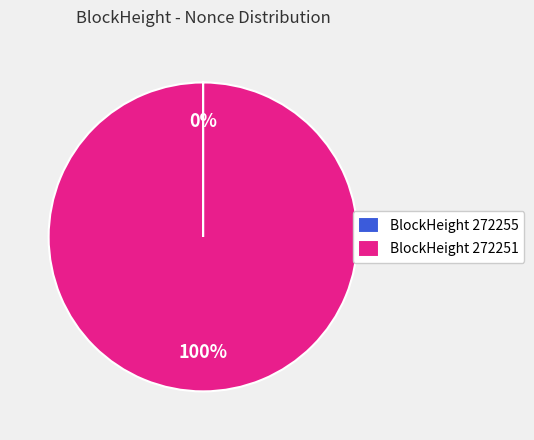

Is there a majority slice in this chart?

Yes